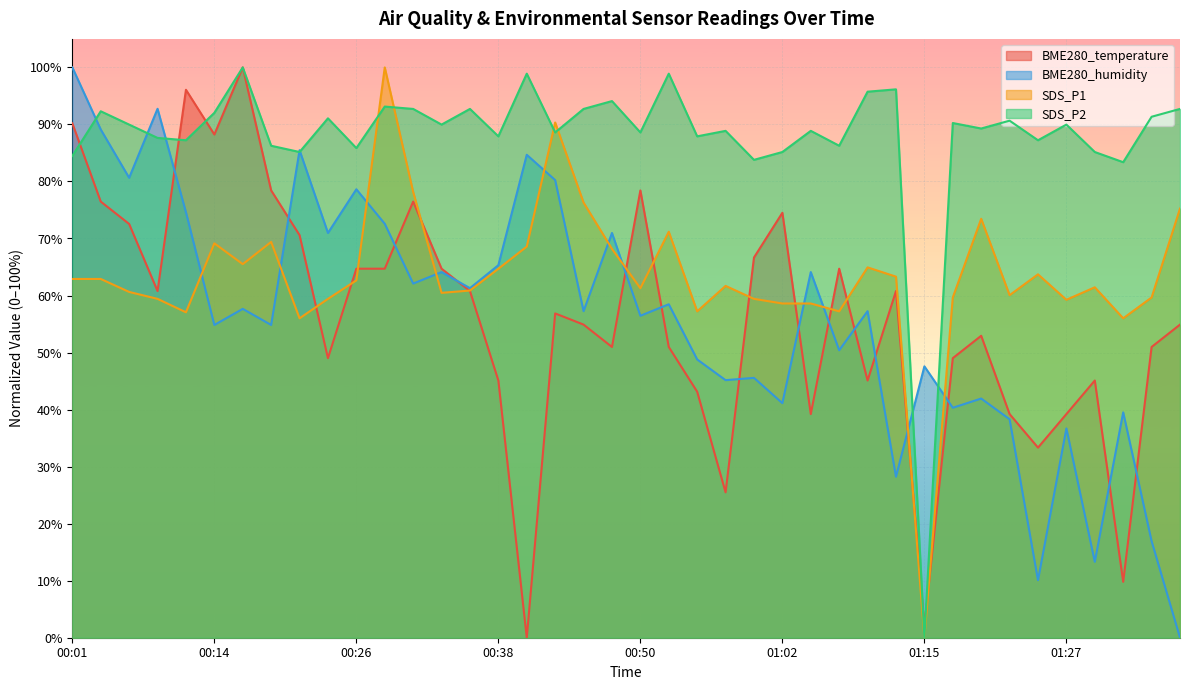

Which label corresponds to the largest value in the chart?

00:16